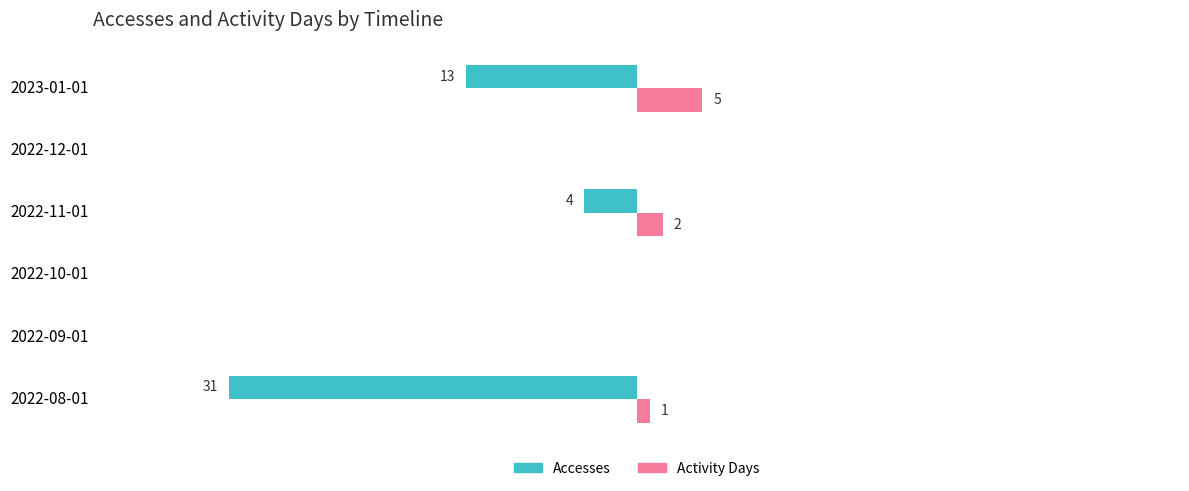

At which category does the chart reach its peak across all series?

2023-01-01